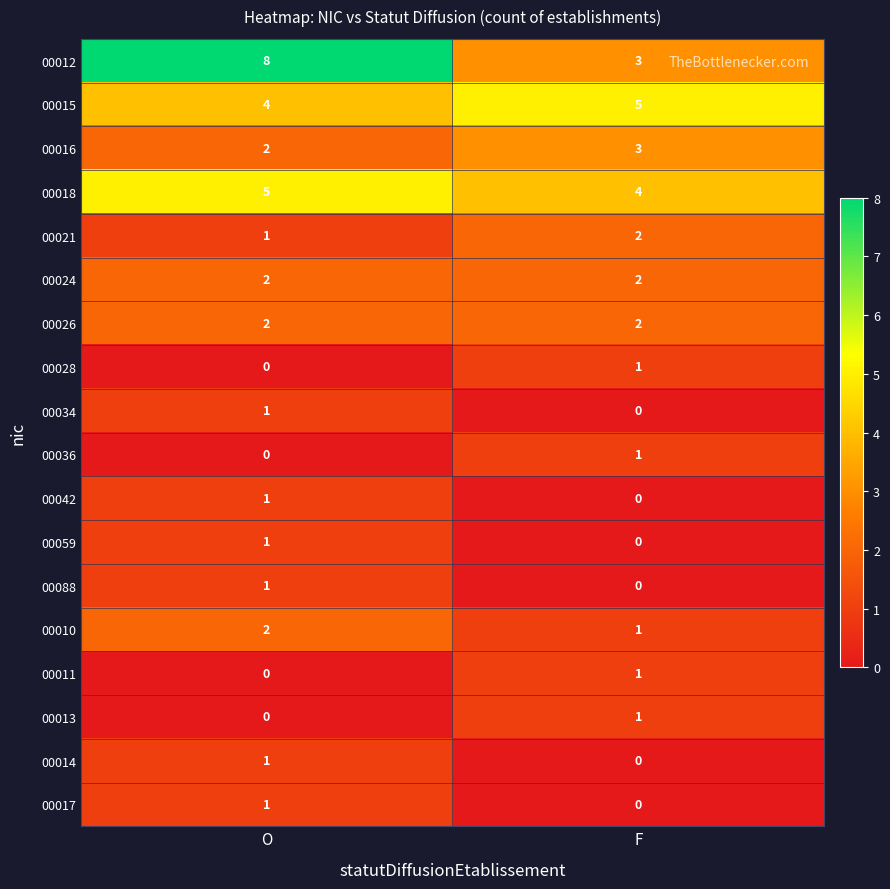

Which category has the highest value across all series?

O